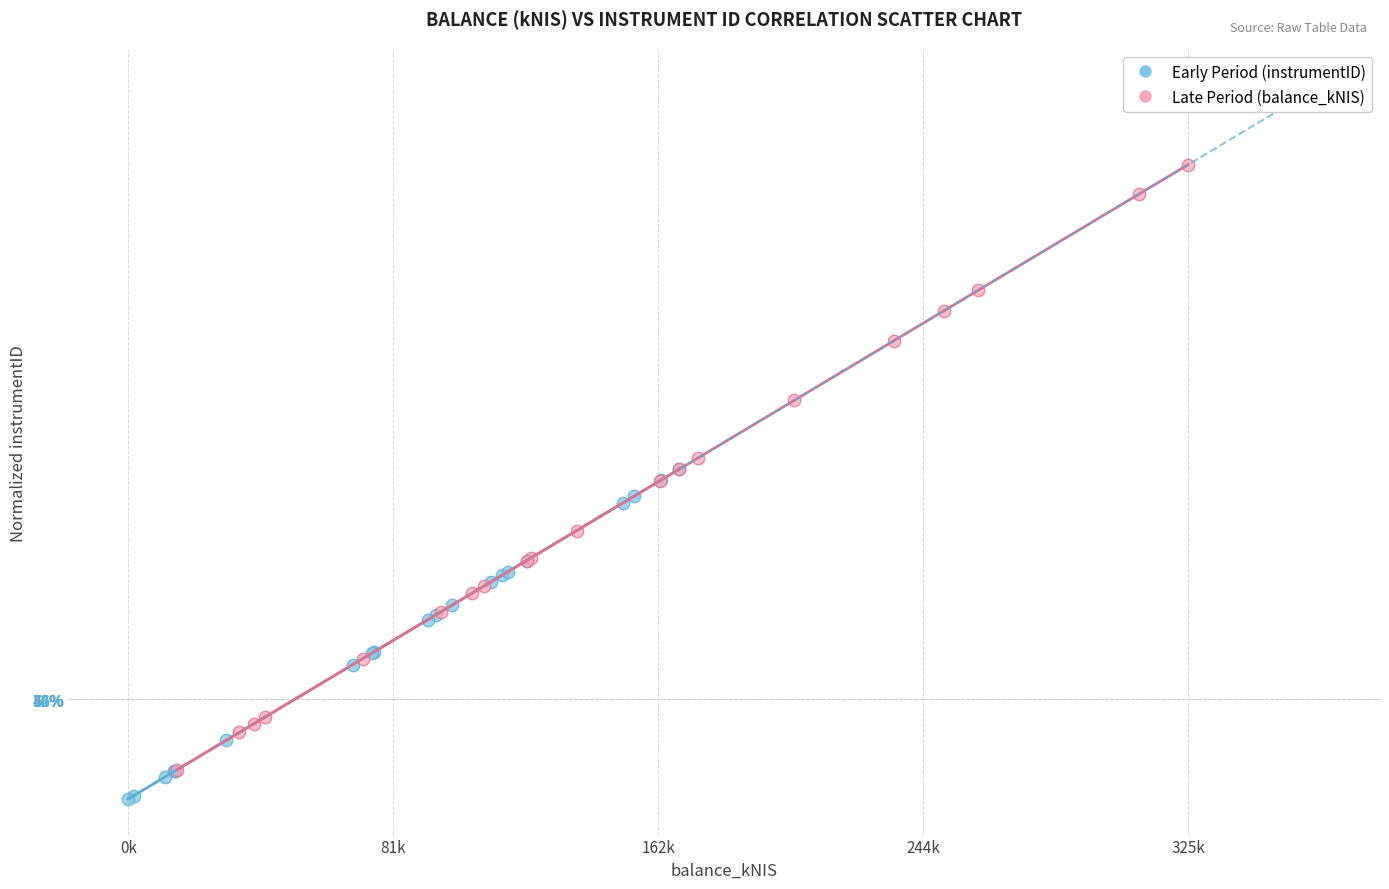

Which series has the largest Y range (max minus min)?

Late Period (balance_kNIS)